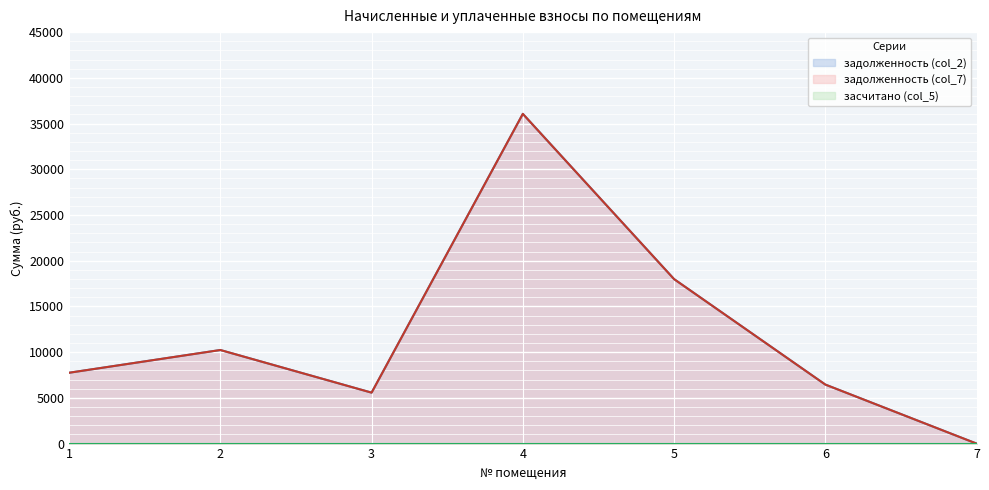

Where does the задолженность (col_2) series first go above 7746?

1